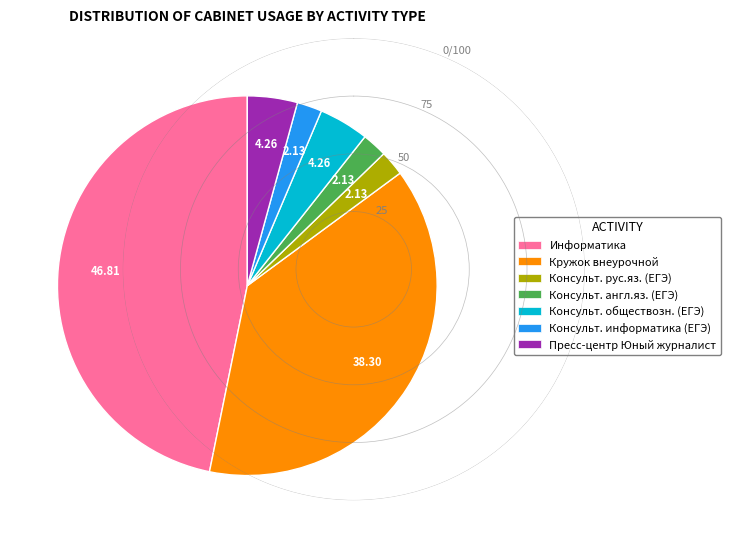

Count the number of slices in the pie.

7